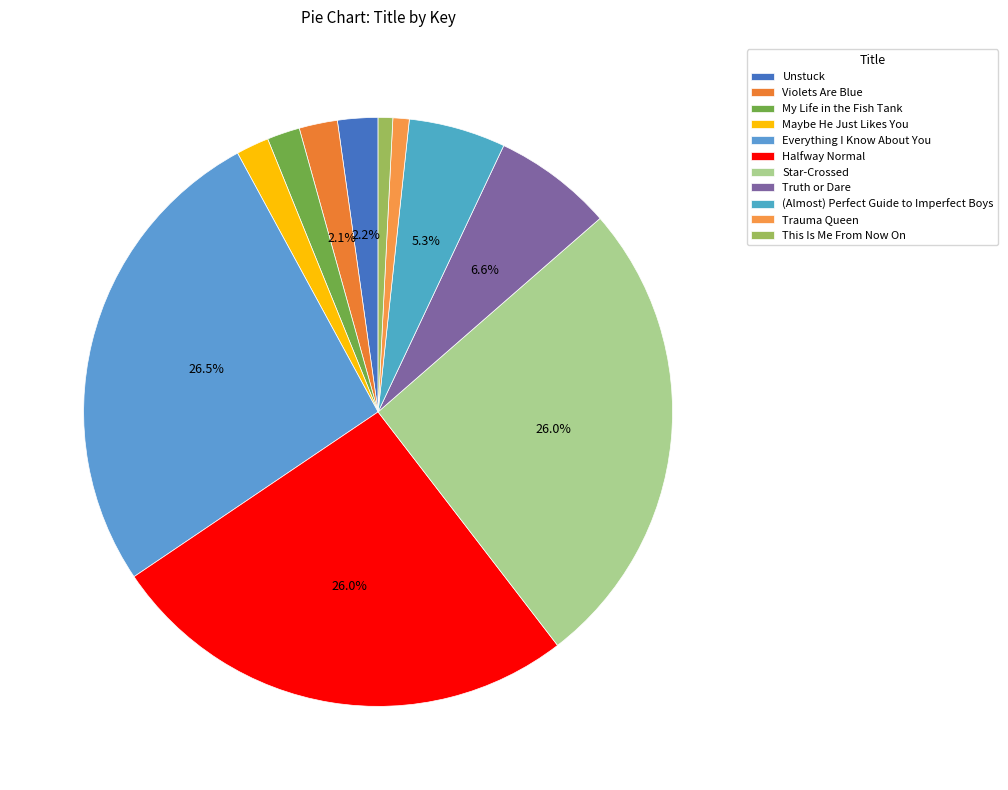

To the nearest percent, what percentage of the pie is Unstuck?

2%